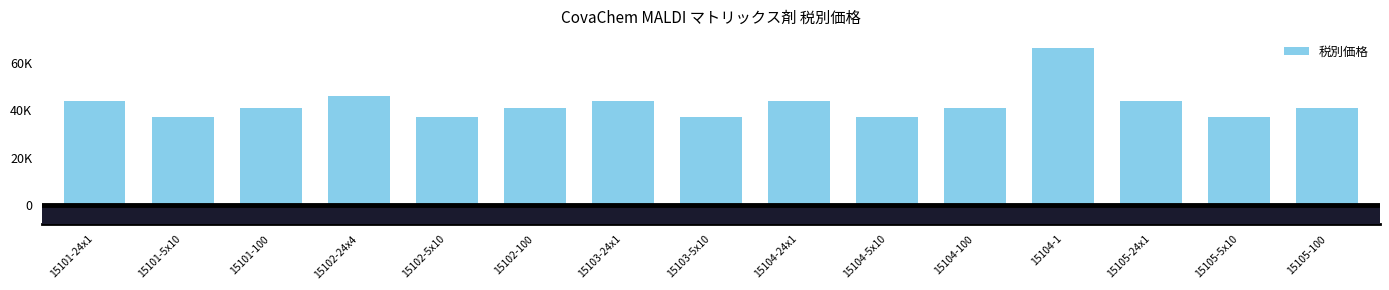

Which category has the lowest value across all series?

15101-5x10